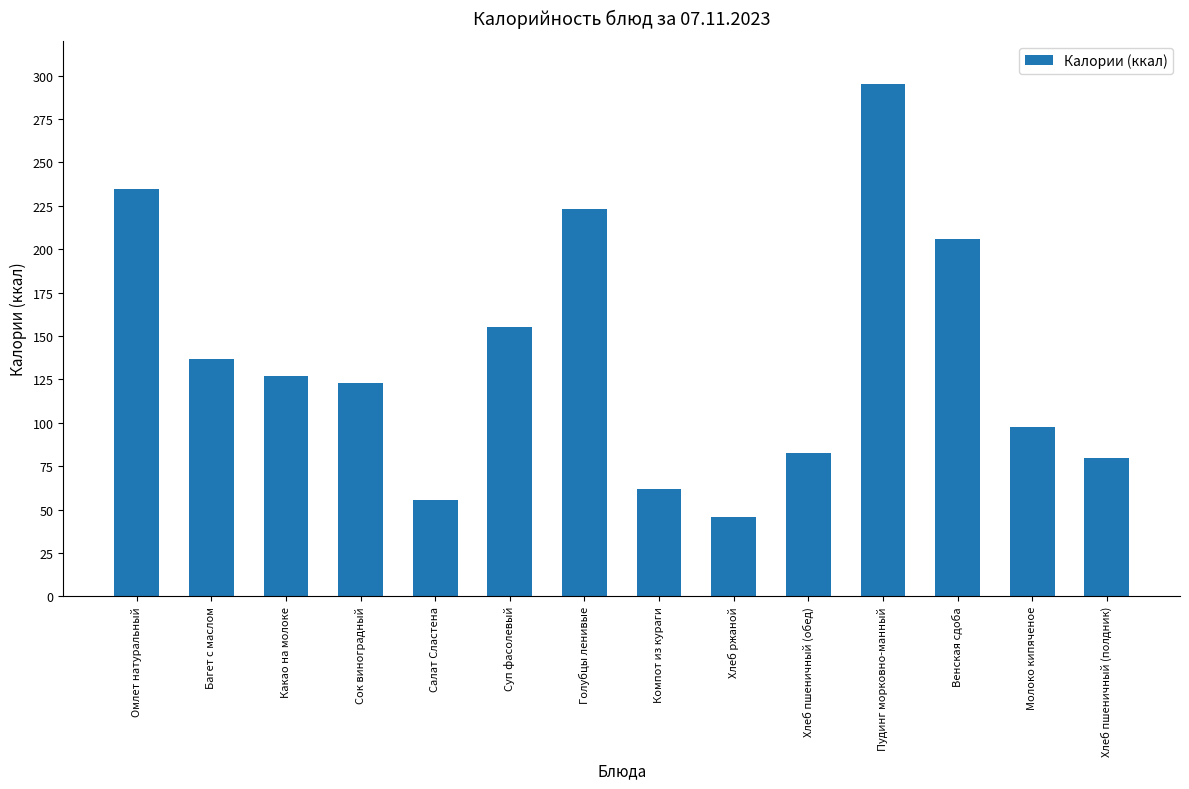

At which label is the value closest to 170?

Суп фасолевый